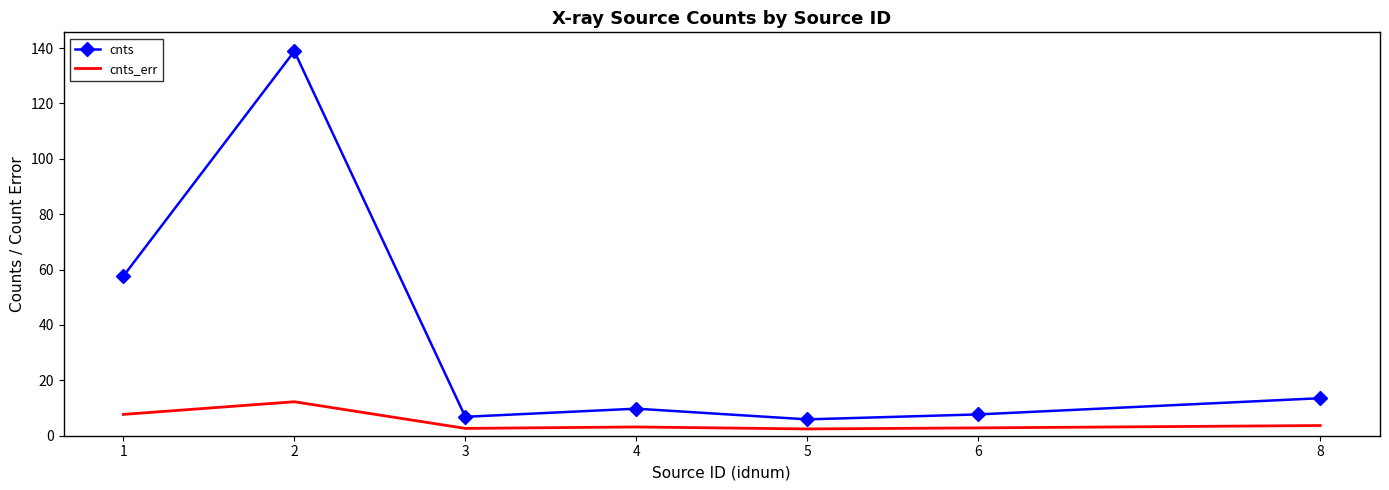

What are all the series names shown in the legend?

cnts, cnts_err